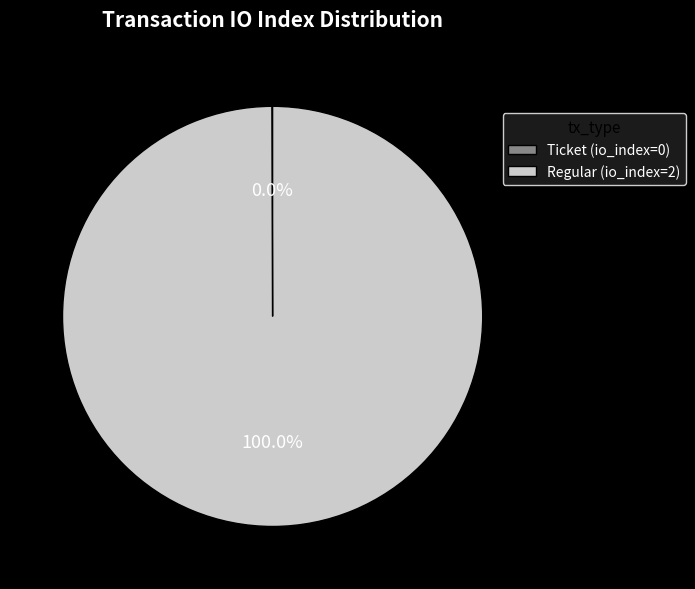

To the nearest percent, what is the average slice percentage?

50%